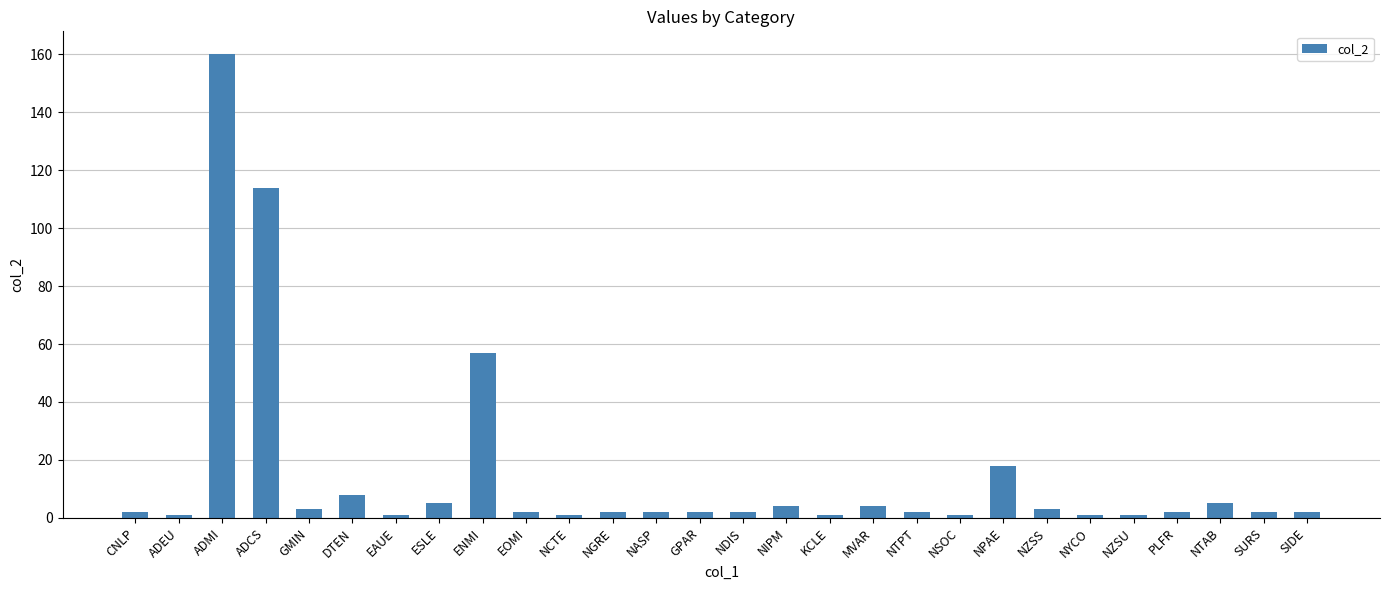

How many categories are shown in the chart?

28